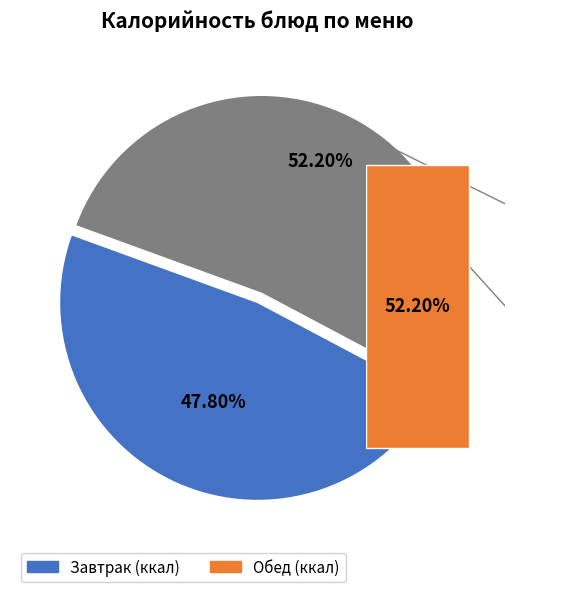

Which category has the biggest portion of the pie?

Каша пшеничная